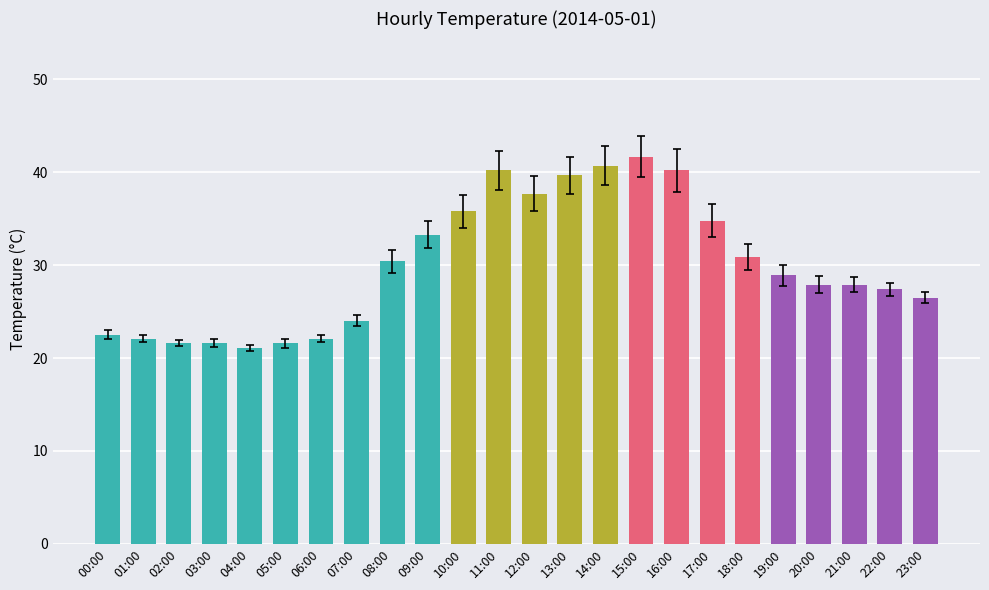

At which category does the chart reach its peak across all series?

15:00